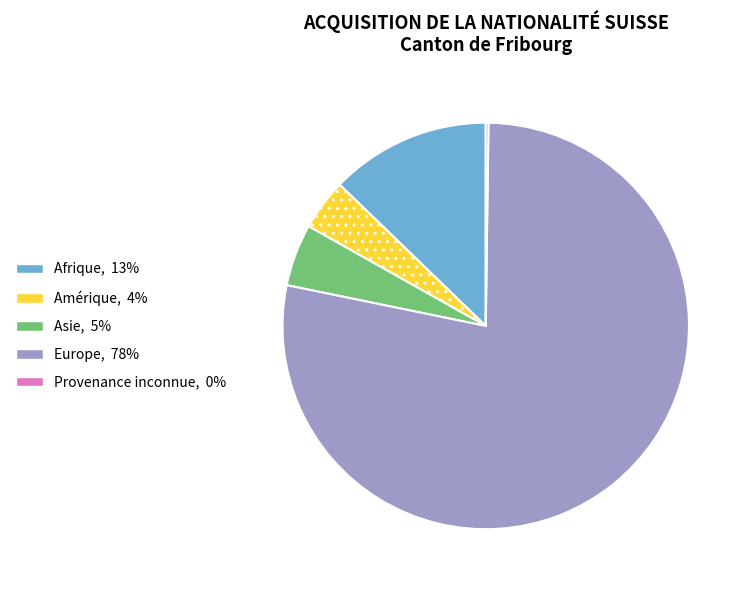

Is there any slice that represents more than half of the pie?

Yes